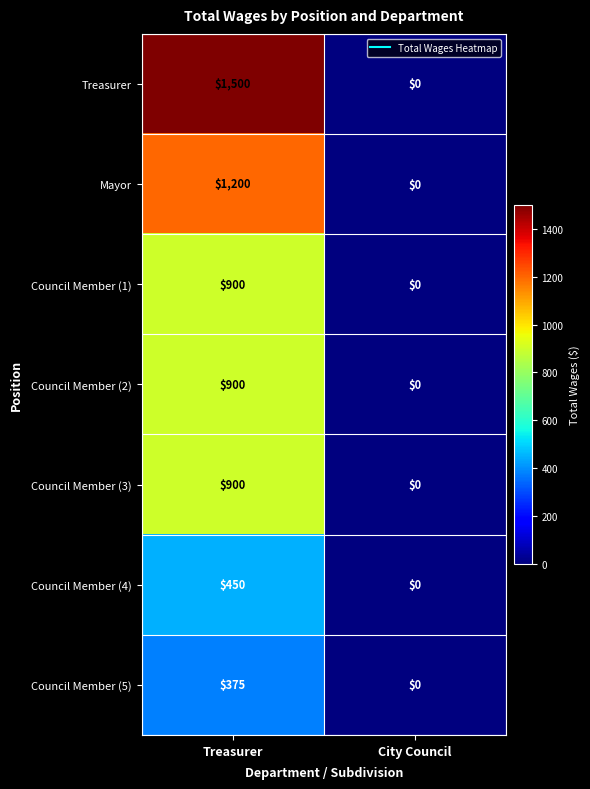

What is the greatest value displayed?

1500